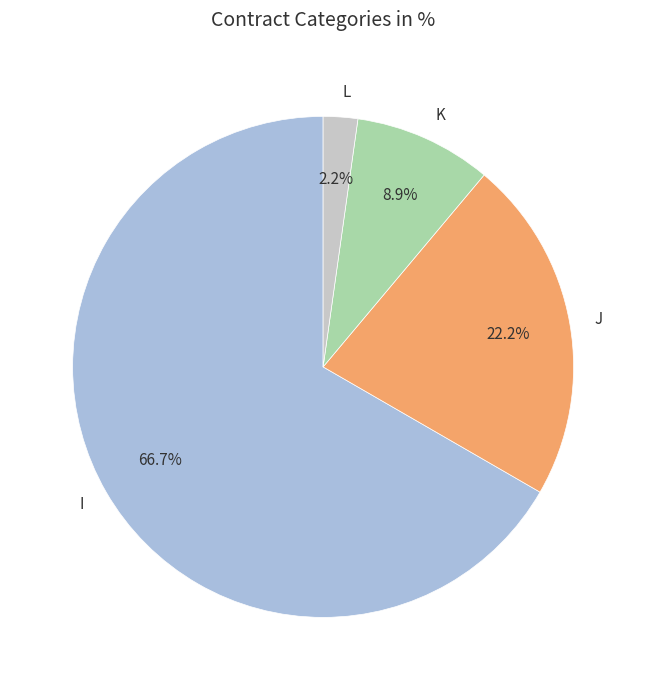

Is it true that I is 67% of the pie?

True